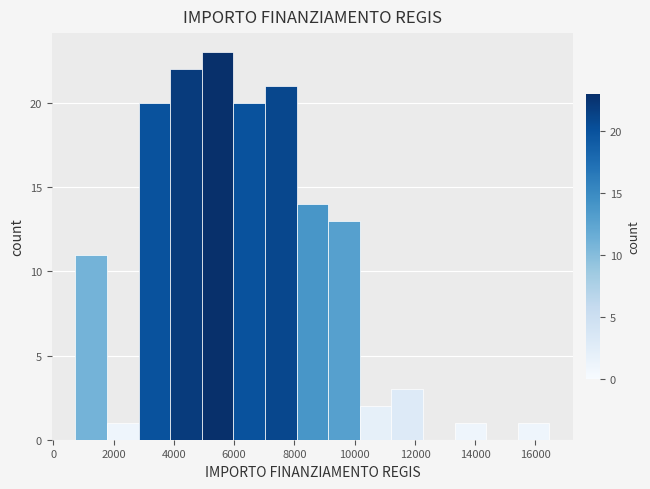

What is the height of the bar covering 2800 to 3800 on the x-axis? Neither the bar edges nor the heights are printed on the chart, so give them approximately, as read against the axes.

20